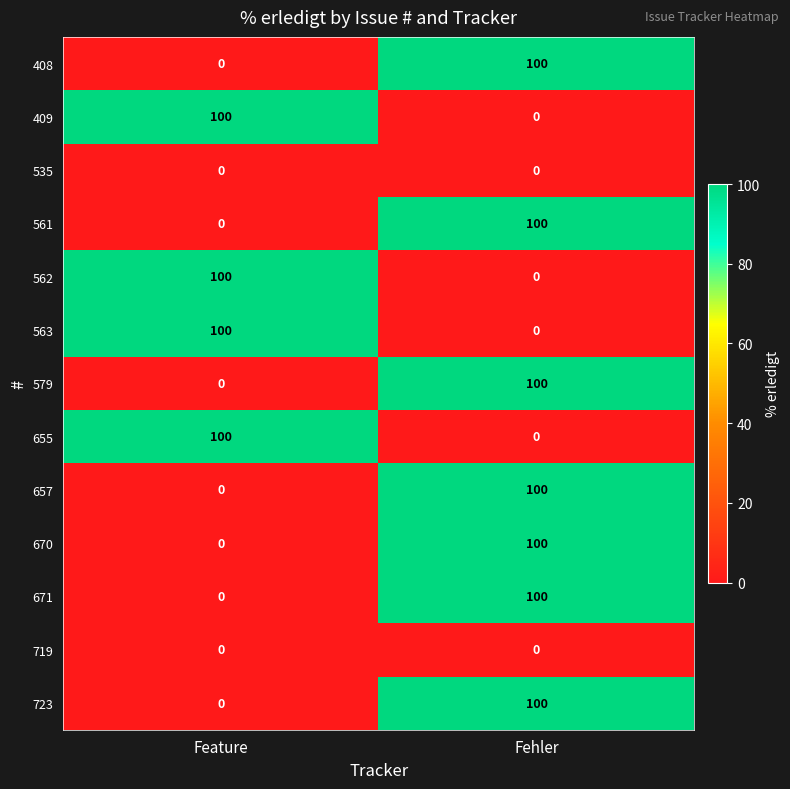

What is the difference between the highest and lowest values at Fehler?

100